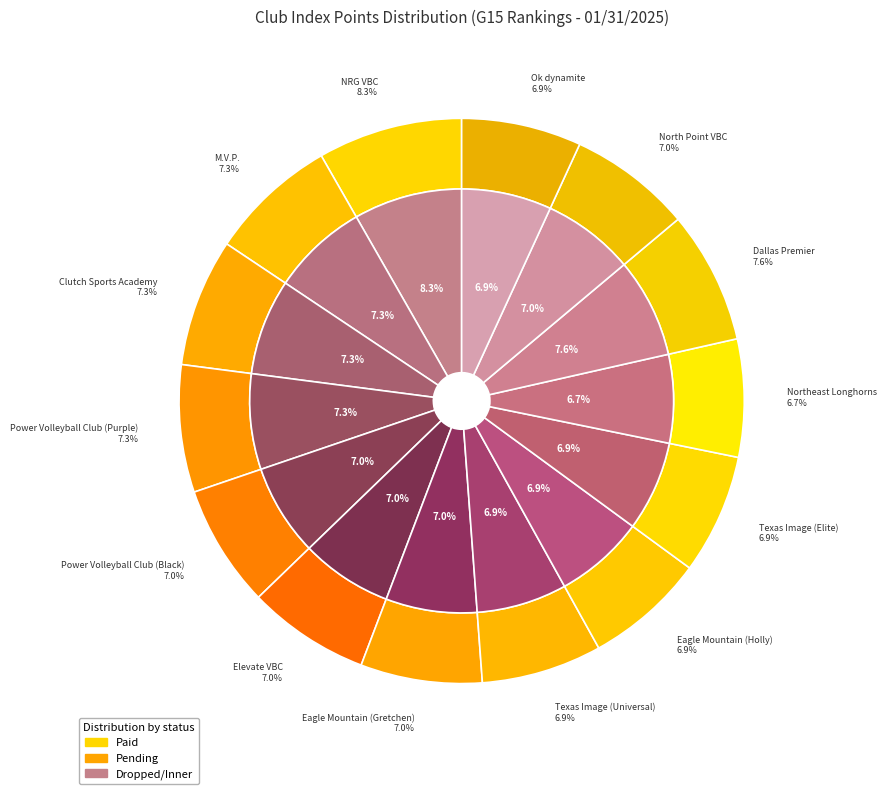

Rank the categories by value from highest to lowest.

NRG VBC, Dallas Premier, M.V.P., Clutch Sports Academy, Power Volleyball Club (Purple), North Point VBC, Power Volleyball Club (Black), Elevate VBC, Eagle Mountain (Gretchen), Texas Image (Universal), Eagle Mountain (Holly), Texas Image (Elite), Ok dynamite, Northeast Longhorns